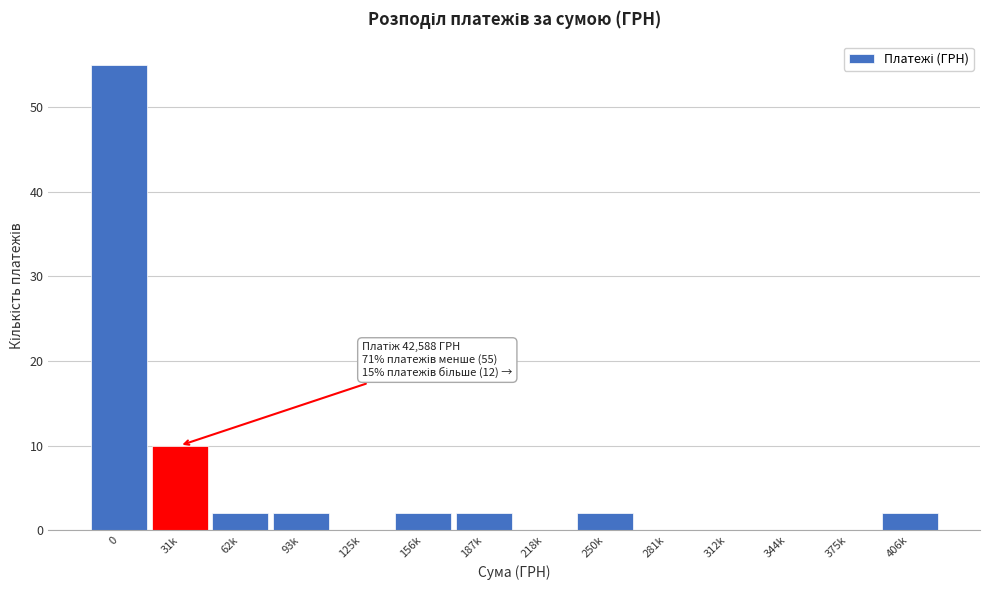

Reading right to left, transcribe all the data shown in this chart.

406k=2	375k=0	344k=0	312k=0	281k=0	250k=2	218k=0	187k=2	156k=2	125k=0	93k=2	62k=2	31k=10	0=55